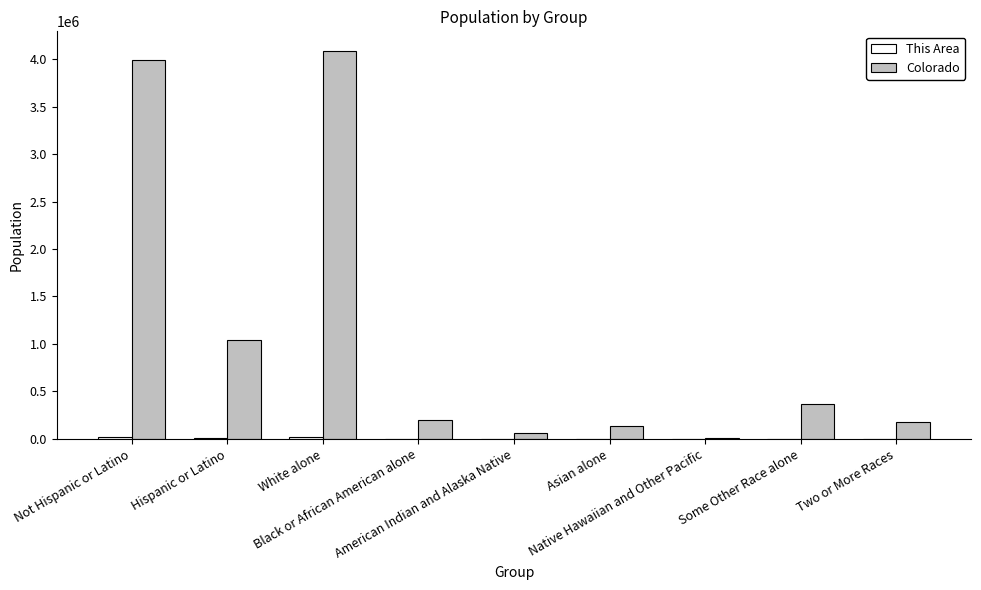

Reading left to right, transcribe all the data shown in this chart.

This Area: 20843	5003	18571	2592	422	626	197	1522	1916
Colorado: 3990509	1038687	4089202	201737	56010	139028	6623	364140	172456